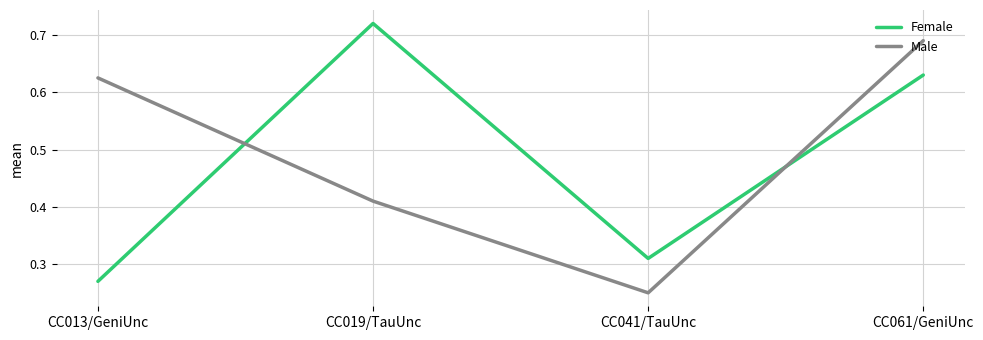

List the labels in order of Male value, smallest first.

CC041/TauUnc, CC019/TauUnc, CC013/GeniUnc, CC061/GeniUnc